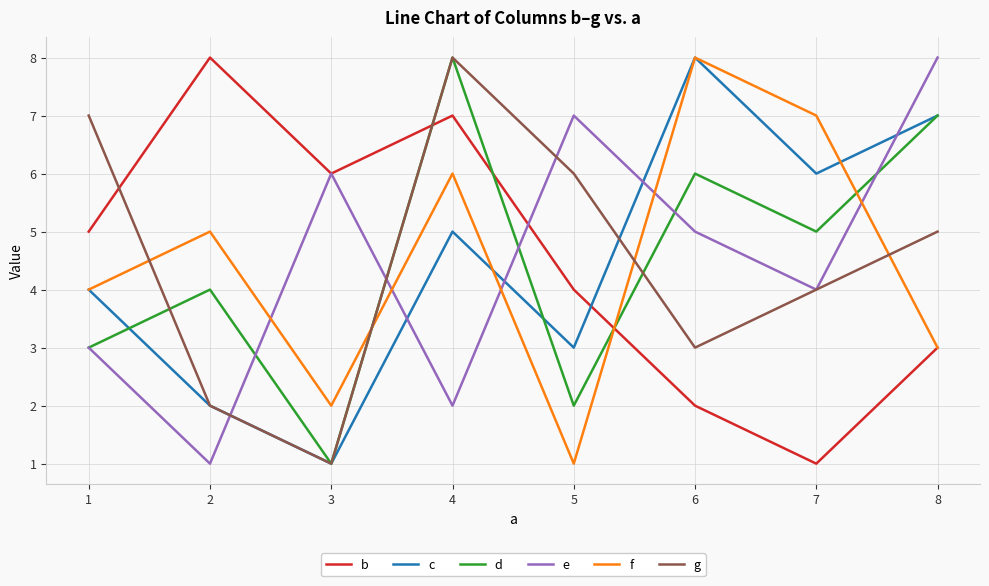

List the labels in order of b value, largest first.

2, 4, 3, 1, 5, 8, 6, 7